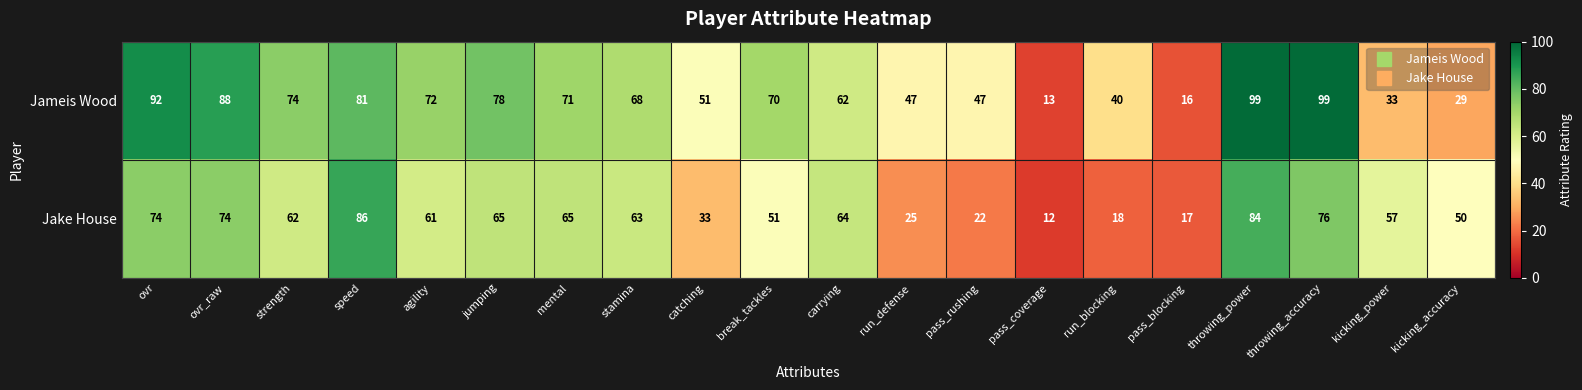

Which label corresponds to the smallest value in the chart?

pass_coverage